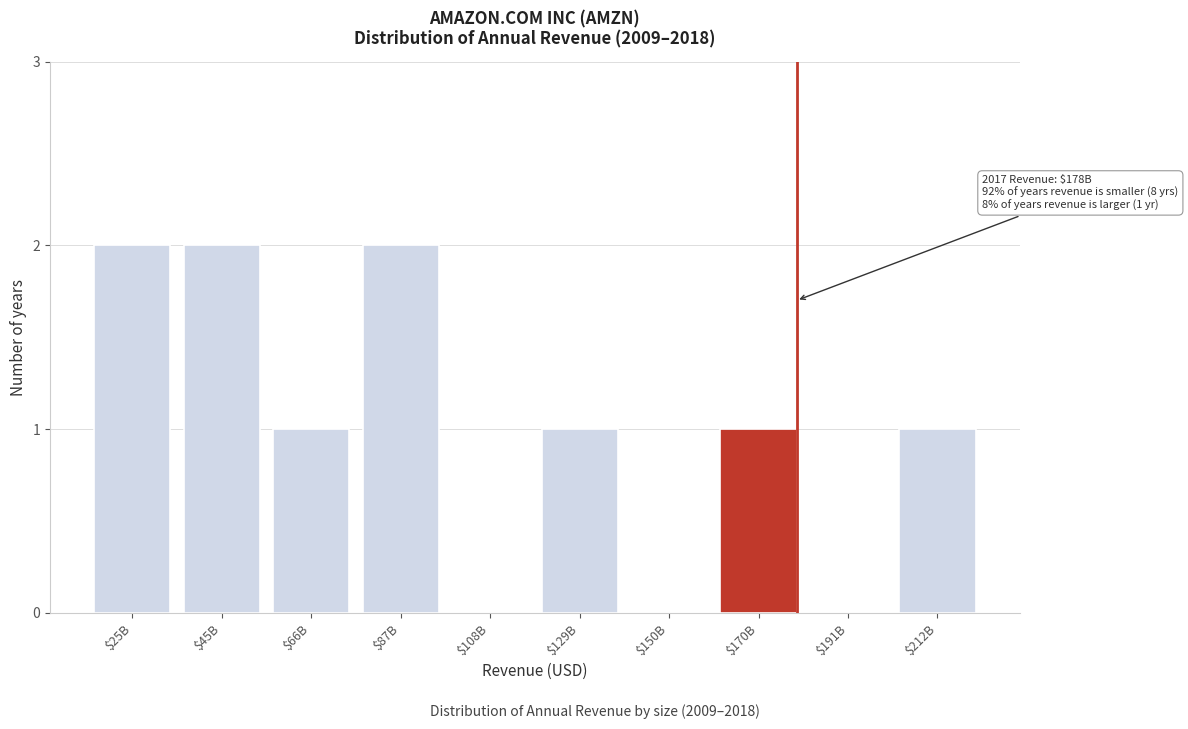

The value at $150B is 1. True or false?

False